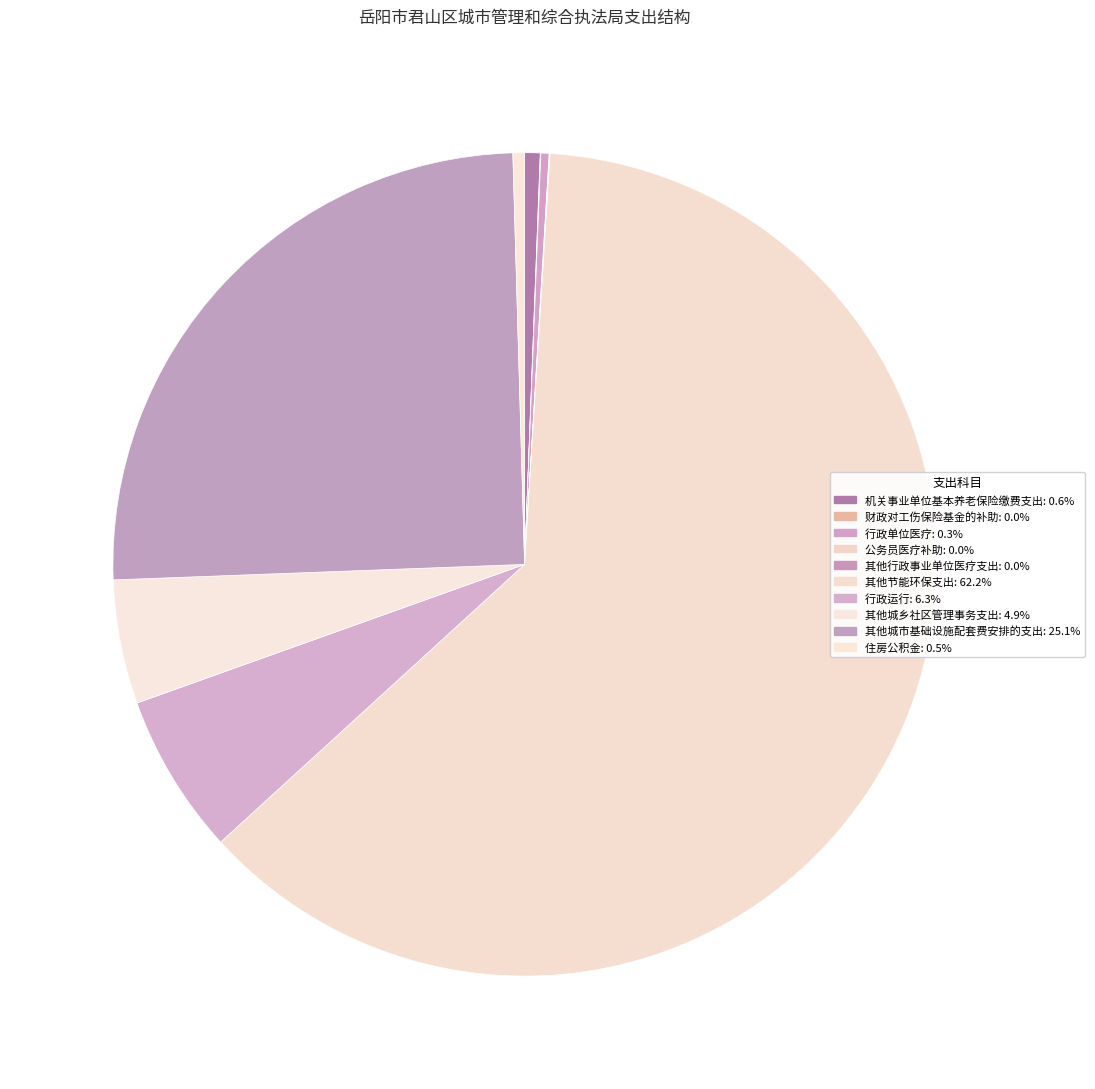

Count the number of slices in the pie.

10